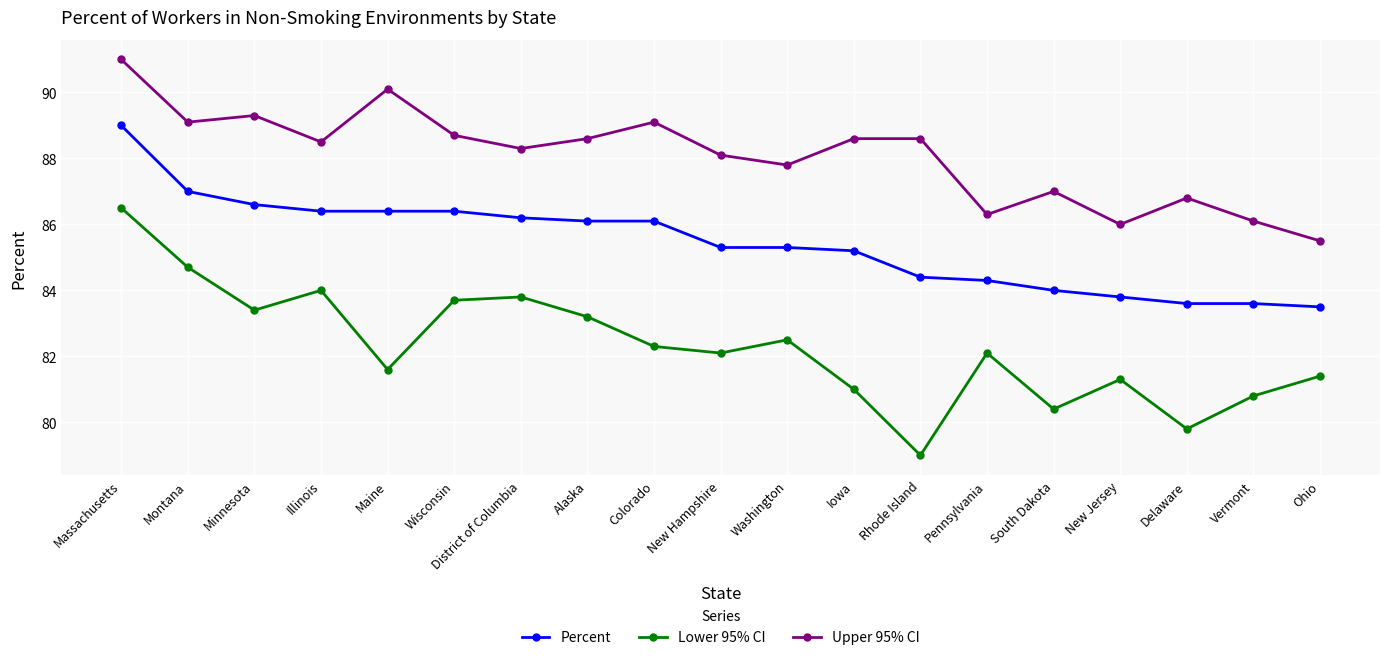

Where is the first local minimum for Upper 95% CI?

Montana